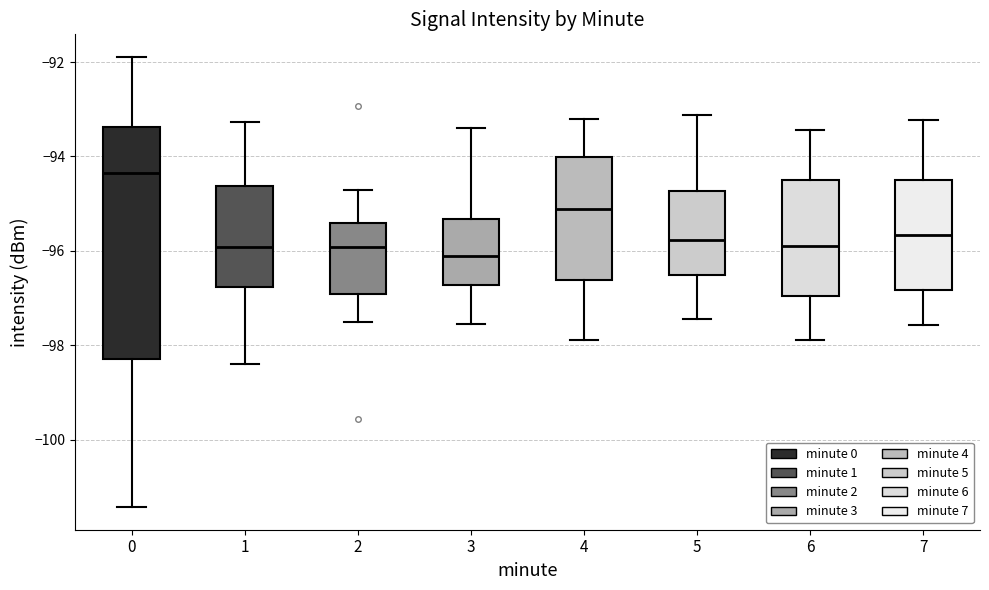

Reading left to right, transcribe this box plot: for each box, give where its median line is, the range the box spans, and where its two whiskers end, as read against the y-axis. The values are not printed on the chart, so give them approximately, as read against the axis.

0: median -94.4, box -98.2 to -93.4, whiskers -101.4 to -91.8
1: median -96.0, box -96.8 to -94.6, whiskers -98.4 to -93.2
2: median -96.0, box -97.0 to -95.4, whiskers -97.6 to -94.8
3: median -96.2, box -96.8 to -95.4, whiskers -97.6 to -93.4
4: median -95.2, box -96.6 to -94.0, whiskers -97.8 to -93.2
5: median -95.8, box -96.6 to -94.8, whiskers -97.4 to -93.2
6: median -95.8, box -97.0 to -94.6, whiskers -97.8 to -93.4
7: median -95.6, box -96.8 to -94.6, whiskers -97.6 to -93.2